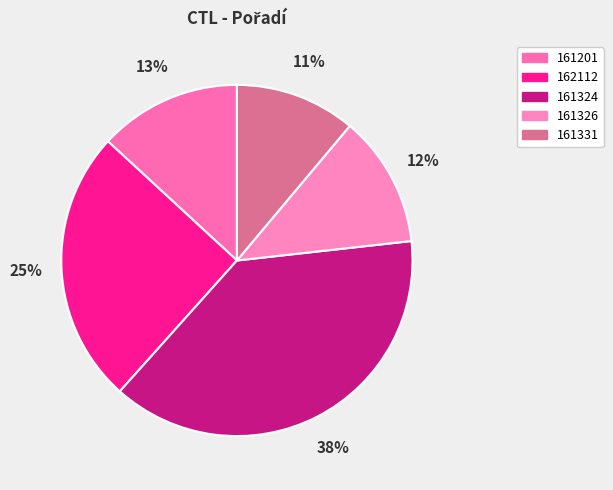

Rank the categories by value from lowest to highest.

161331, 161326, 161201, 162112, 161324